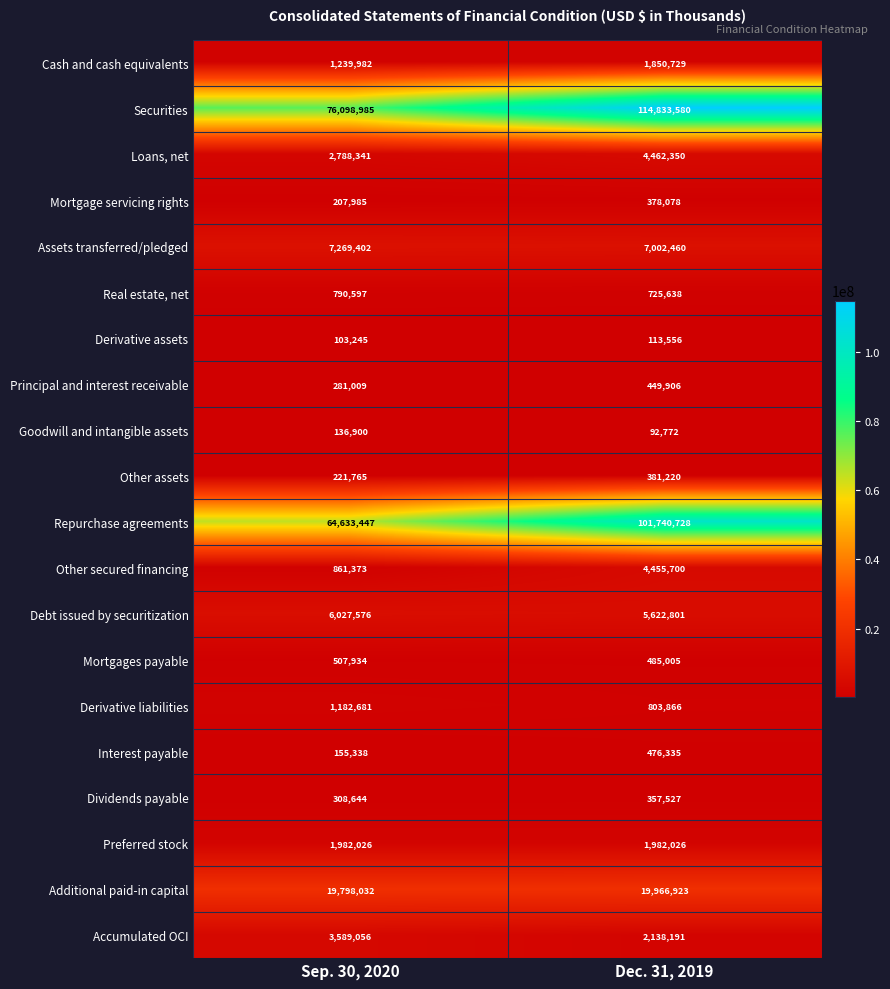

Is it true that Dividends payable equals 565429 at Dec. 31, 2019?

False